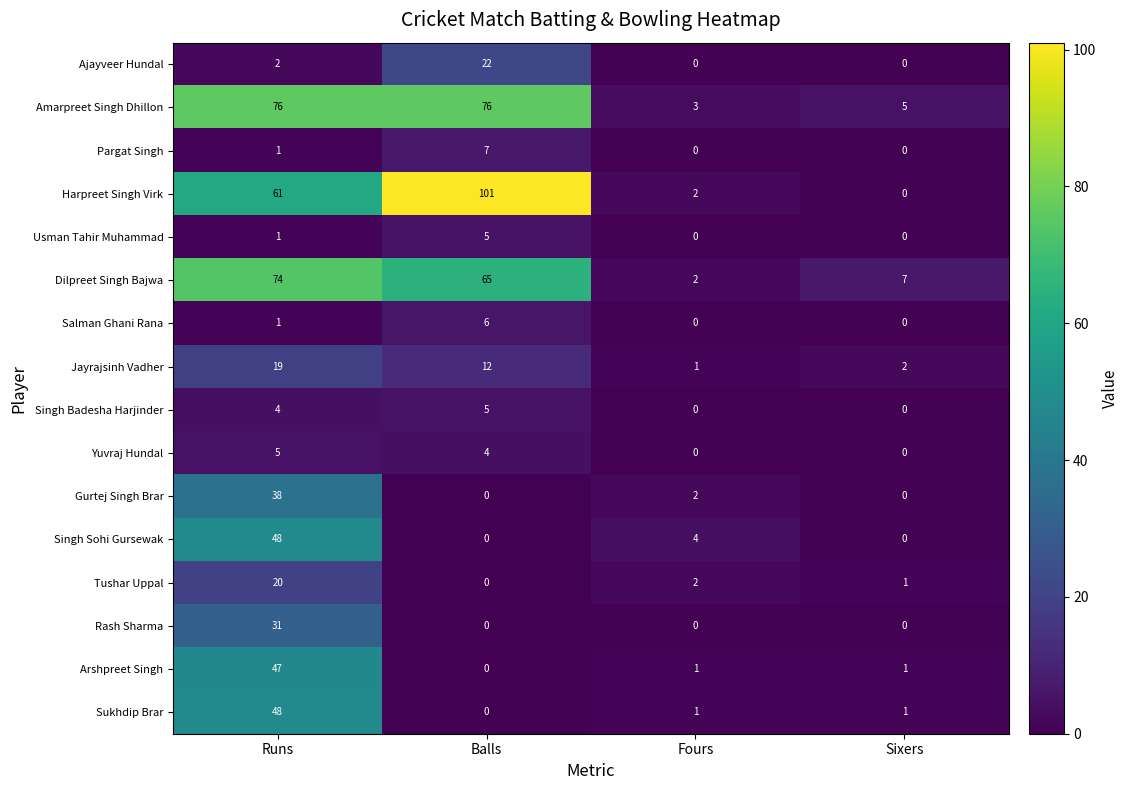

What is the average value of the Singh Sohi Gursewak series?

13